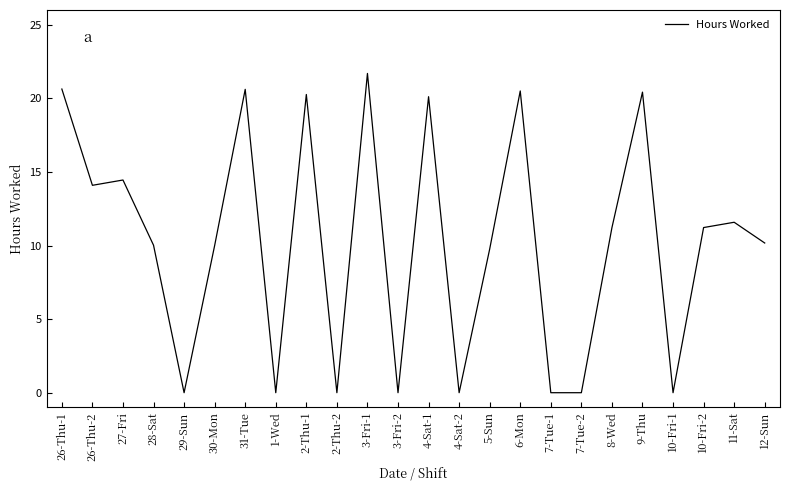

What is the change in value from 31-Tue to 6-Mon?

-0.1